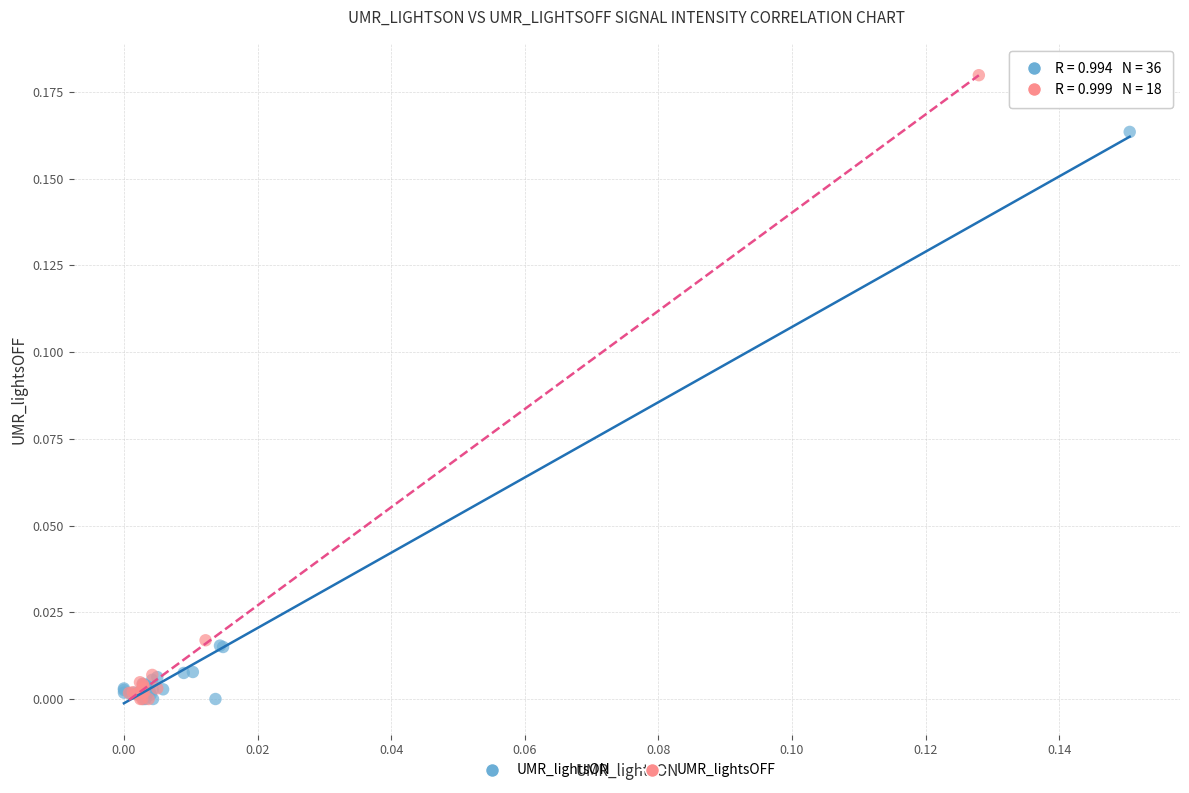

Which series has the widest spread of Y values?

UMR_lightsOFF